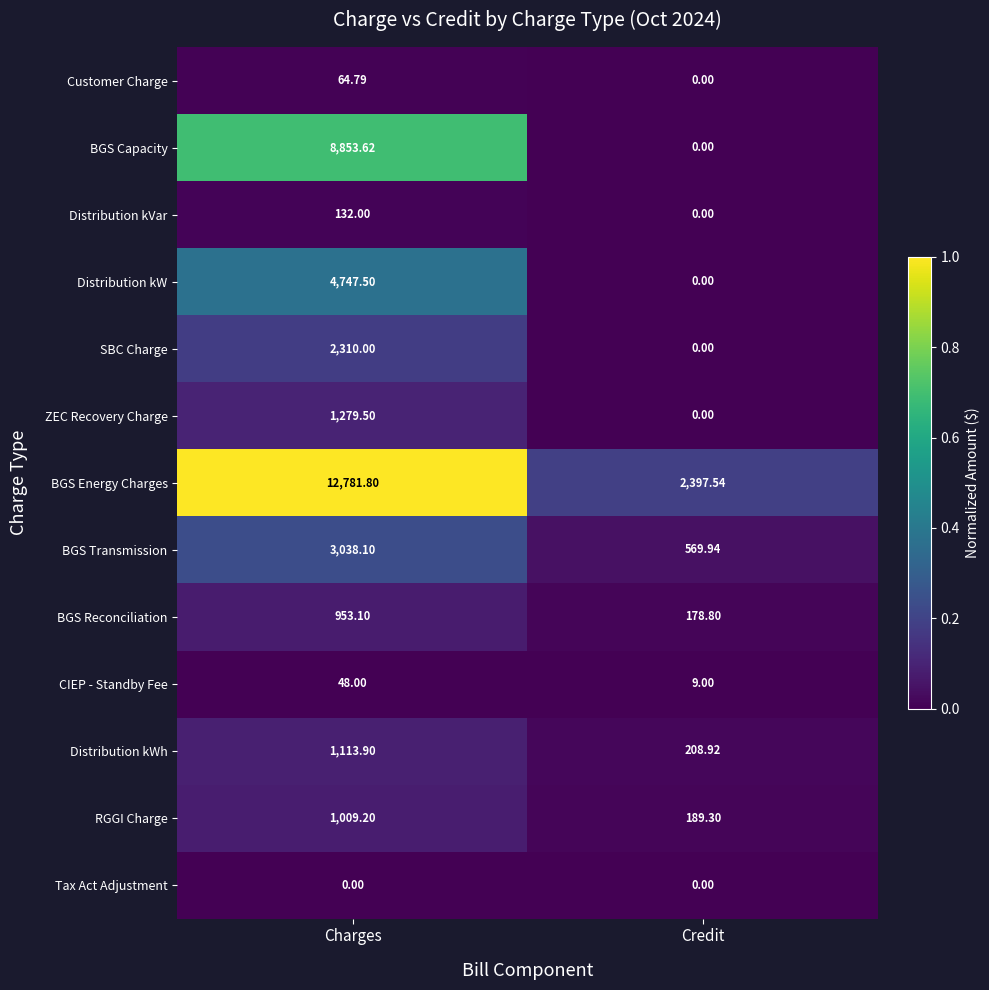

List the series in order of their peak value, lowest first.

Tax Act Adjustment, CIEP - Standby Fee, Customer Charge, Distribution kVar, BGS Reconciliation, RGGI Charge, Distribution kWh, ZEC Recovery Charge, SBC Charge, BGS Transmission, Distribution kW, BGS Capacity, BGS Energy Charges